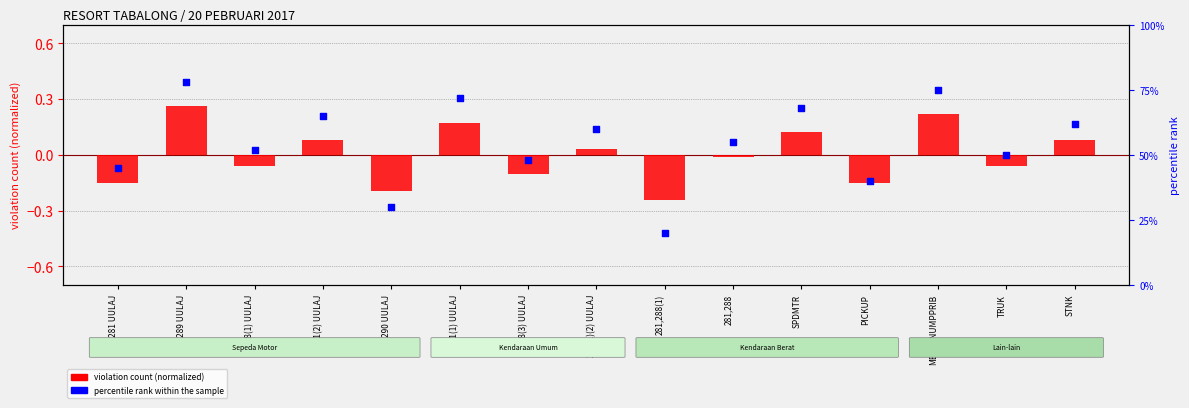

At how many categories does at least one series exceed 7?

15